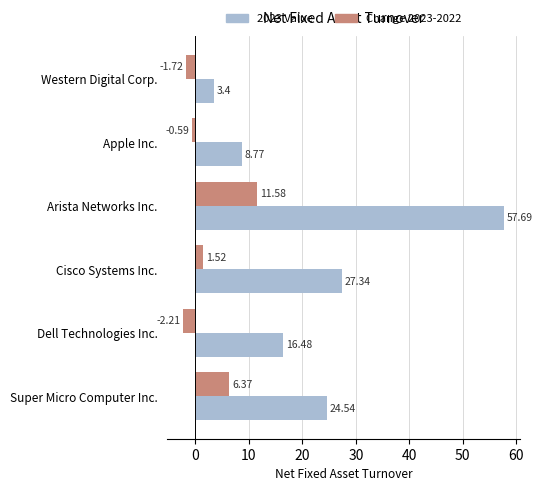

At which label does Change 2023-2022 reach its peak?

Arista Networks Inc.